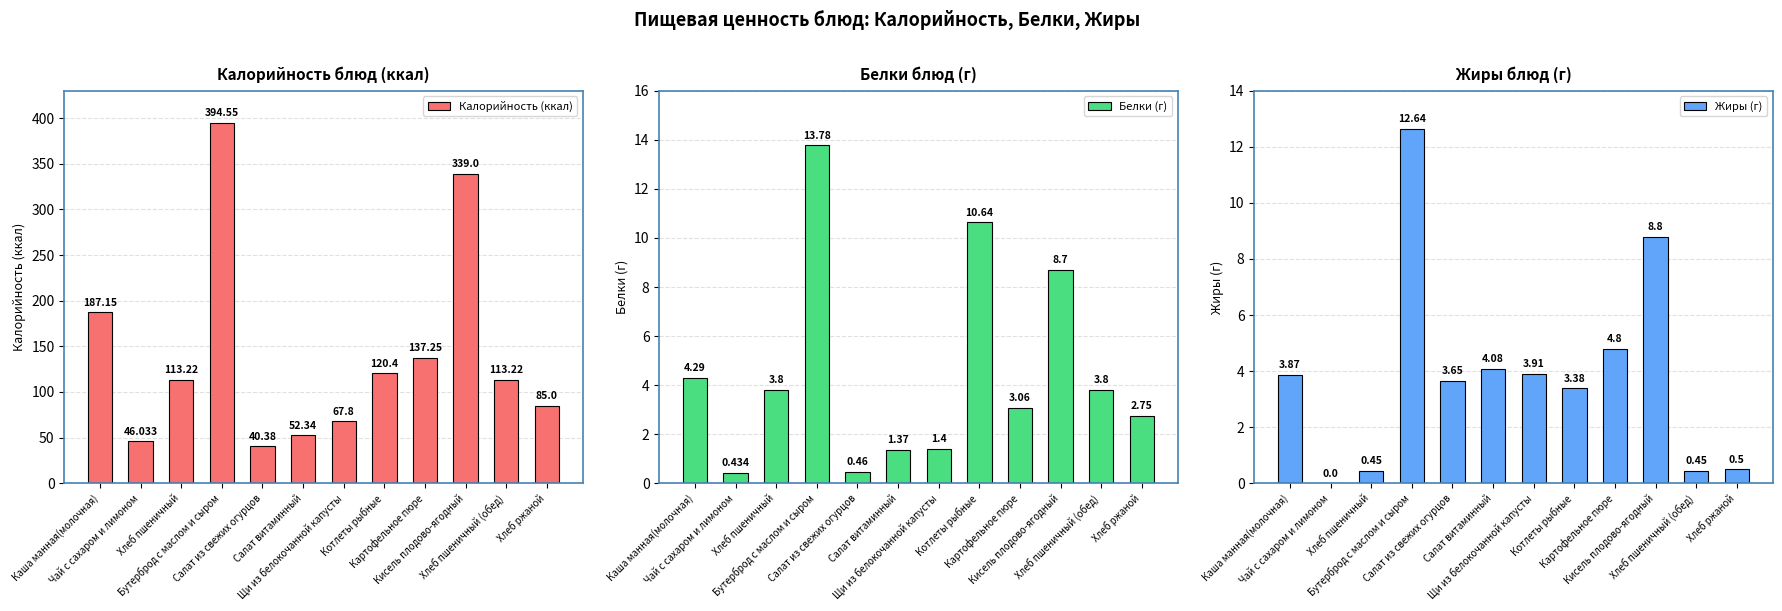

Between Салат витаминный and Котлеты рыбные, which series saw the biggest shift?

Калорийность (ккал)